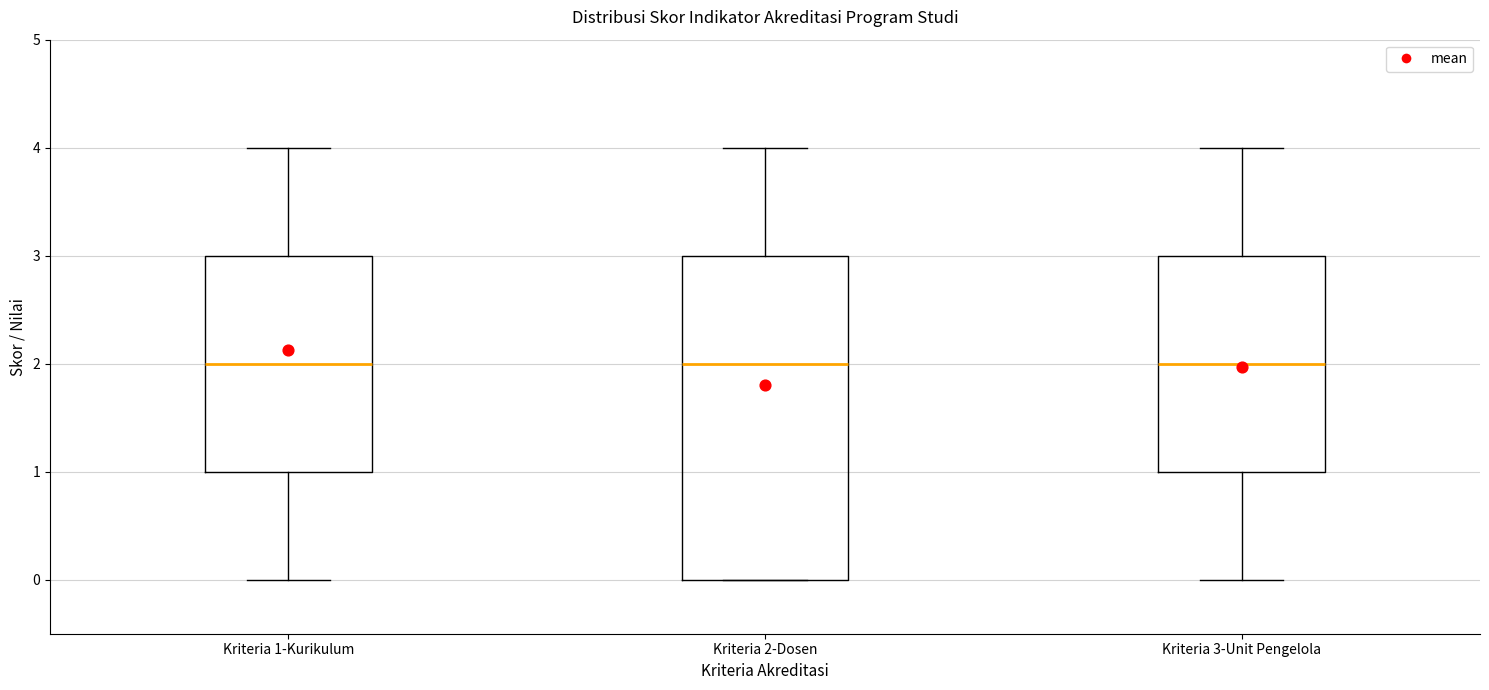

Where is the upper edge of the box for Kriteria 3-Unit Pengelola on the y-axis? The values are not printed on the chart, so give them approximately, as read against the axis.

3